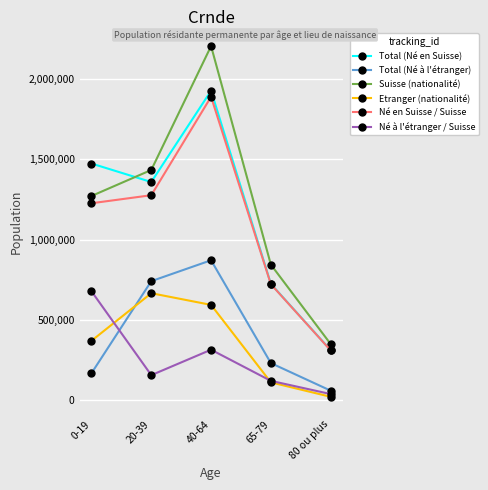

True or false: Né en Suisse / Suisse and Né à l'étranger / Suisse intersect in this chart.

False